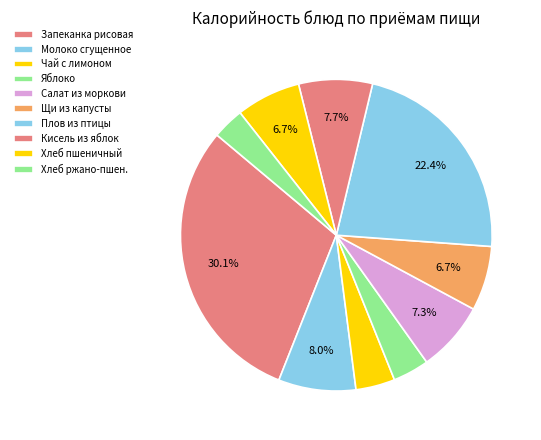

Count the number of slices in the pie.

10